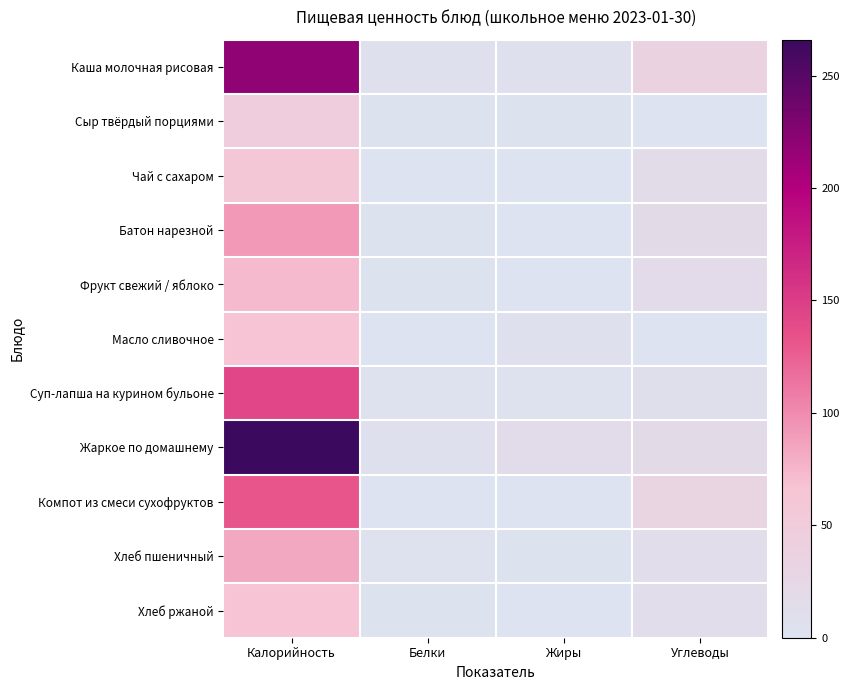

Reading left to right, transcribe all the data shown in this chart.

Каша молочная рисовая: Калорийность=220.2	Белки=5.8	Жиры=6.9	Углеводы=36.1
Сыр твёрдый порциями: Калорийность=47.0	Белки=2.3	Жиры=3.0	Углеводы=0.0
Чай с сахаром: Калорийность=60.0	Белки=0.2	Жиры=0.1	Углеводы=15.0
Батон нарезной: Калорийность=92.0	Белки=2.6	Жиры=0.8	Углеводы=18.4
Фрукт свежий / яблоко: Калорийность=72.3	Белки=1.4	Жиры=0.3	Углеводы=16.0
Масло сливочное: Калорийность=65.7	Белки=0.1	Жиры=7.2	Углеводы=0.1
Суп-лапша на курином бульоне: Калорийность=143.2	Белки=3.9	Жиры=4.5	Углеводы=7.9
Жаркое по домашнему: Калорийность=266.0	Белки=6.9	Жиры=14.1	Углеводы=17.9
Компот из смеси сухофруктов: Калорийность=131.0	Белки=0.6	Жиры=0.1	Углеводы=31.7
Хлеб пшеничный: Калорийность=82.2	Белки=3.2	Жиры=1.4	Углеводы=13.1
Хлеб ржаной: Калорийность=66.0	Белки=2.4	Жиры=0.5	Углеводы=12.0